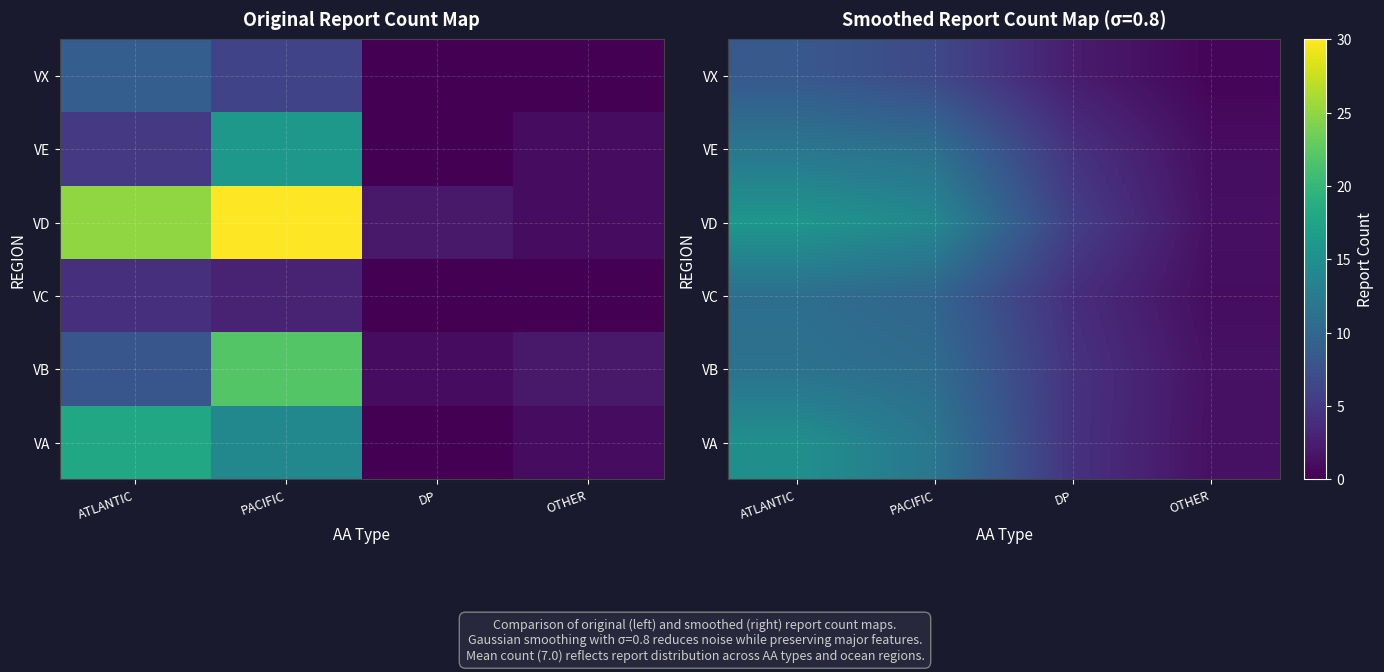

At which category is the sum across all series the highest?

ATLANTIC